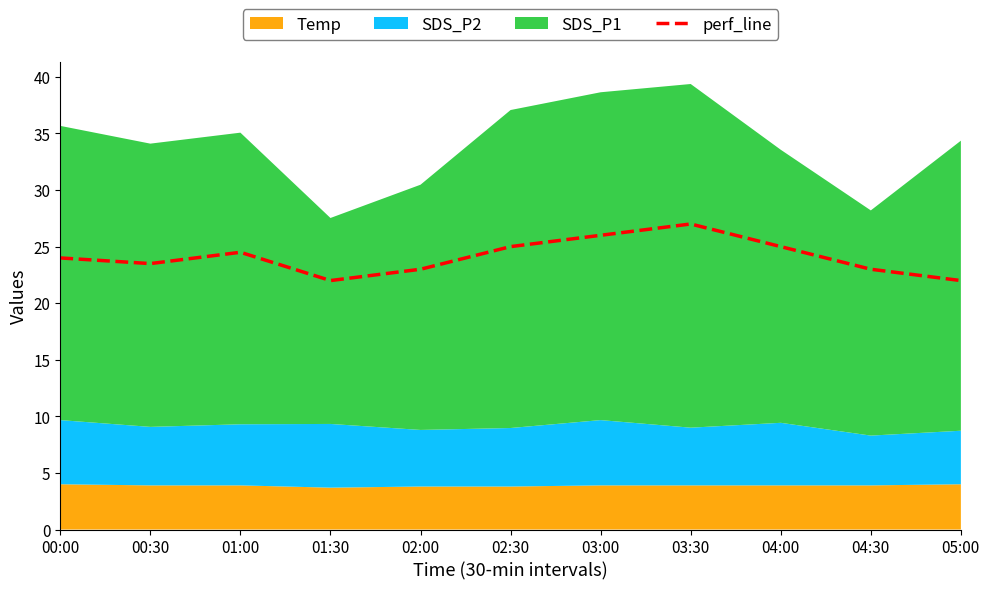

What position from the left is 02:30?

6